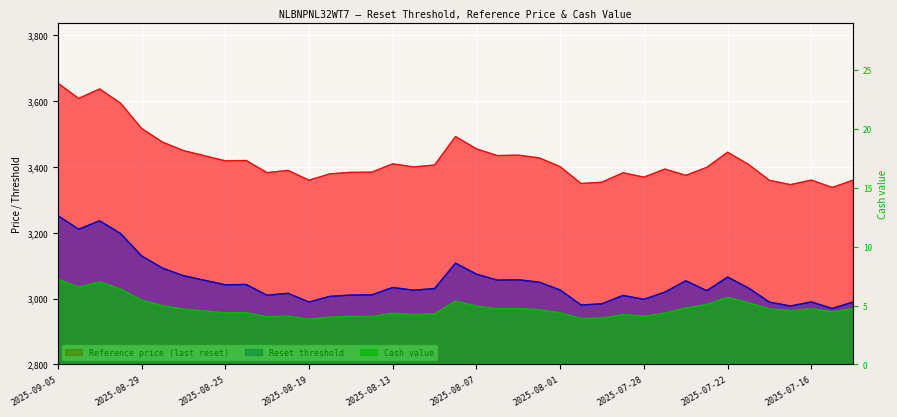

True or false: Cash value has a value of 4.1 at 2025-08-20.

True